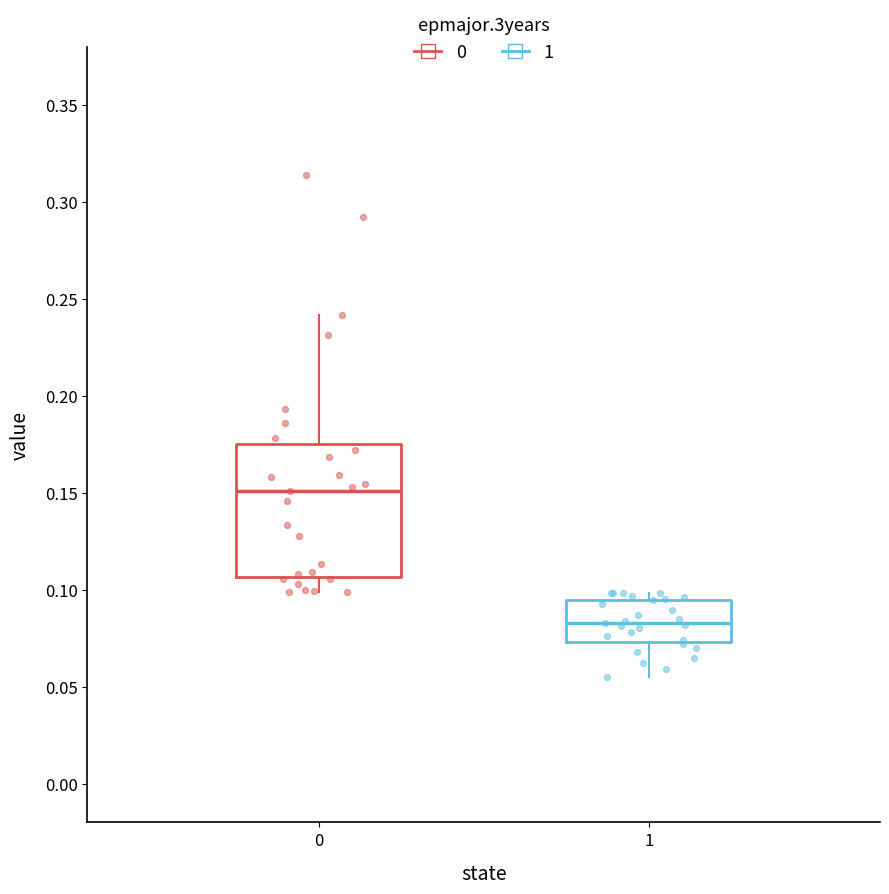

Comparing the boxes themselves (not the whiskers), which one is the tallest?

0